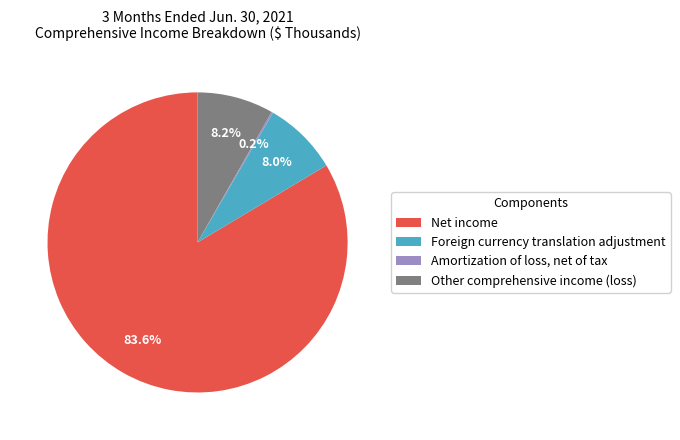

Does any single category account for the majority?

Yes